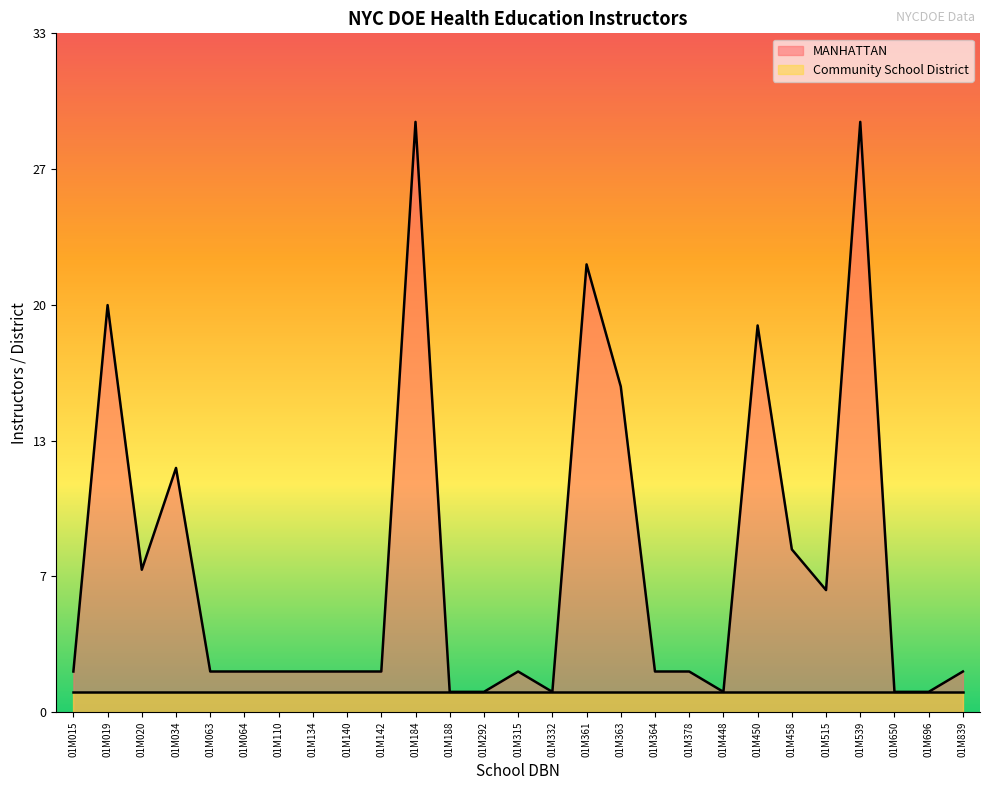

Does the chart display data point markers on the line(s)?

No